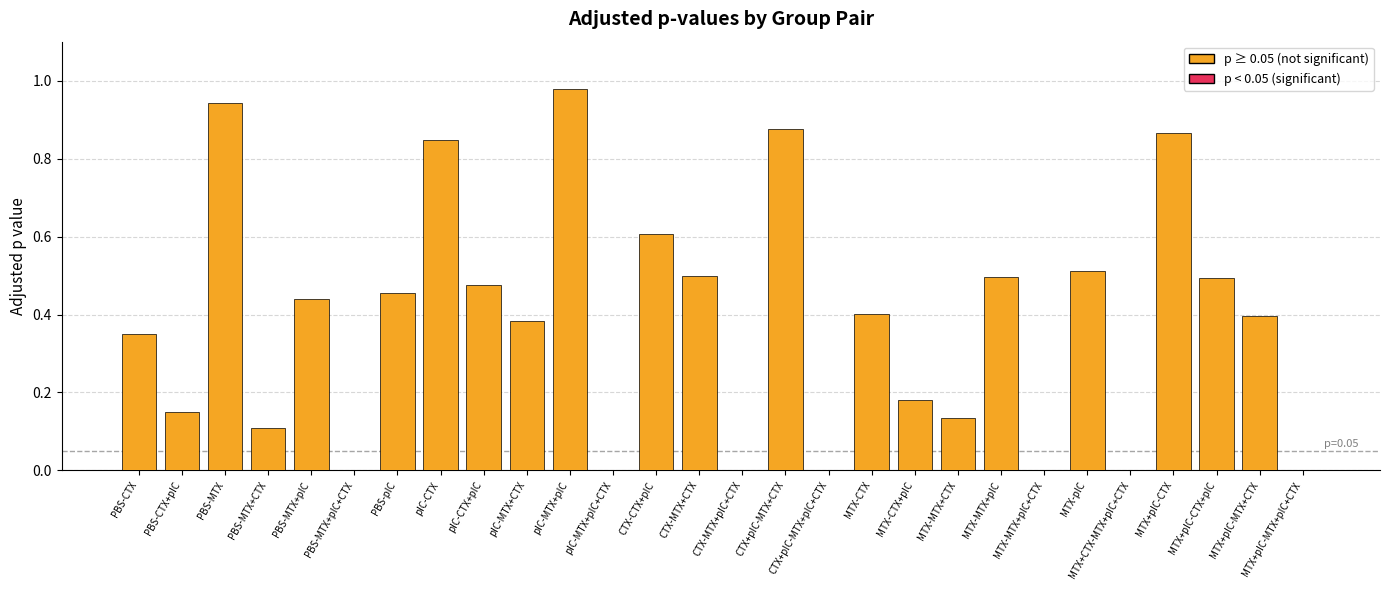

Which category has the highest value across all series?

pIC-MTX+pIC